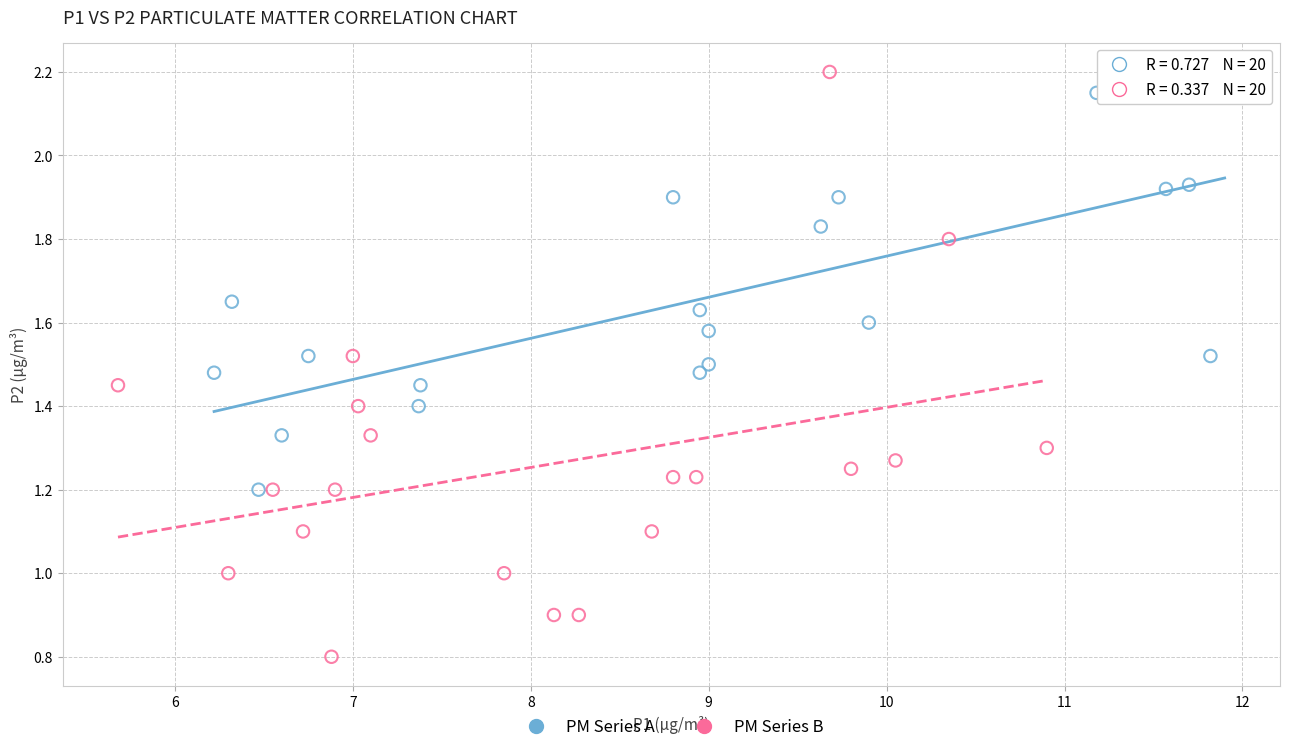

What are all the series names shown in the legend?

PM Series A, PM Series B